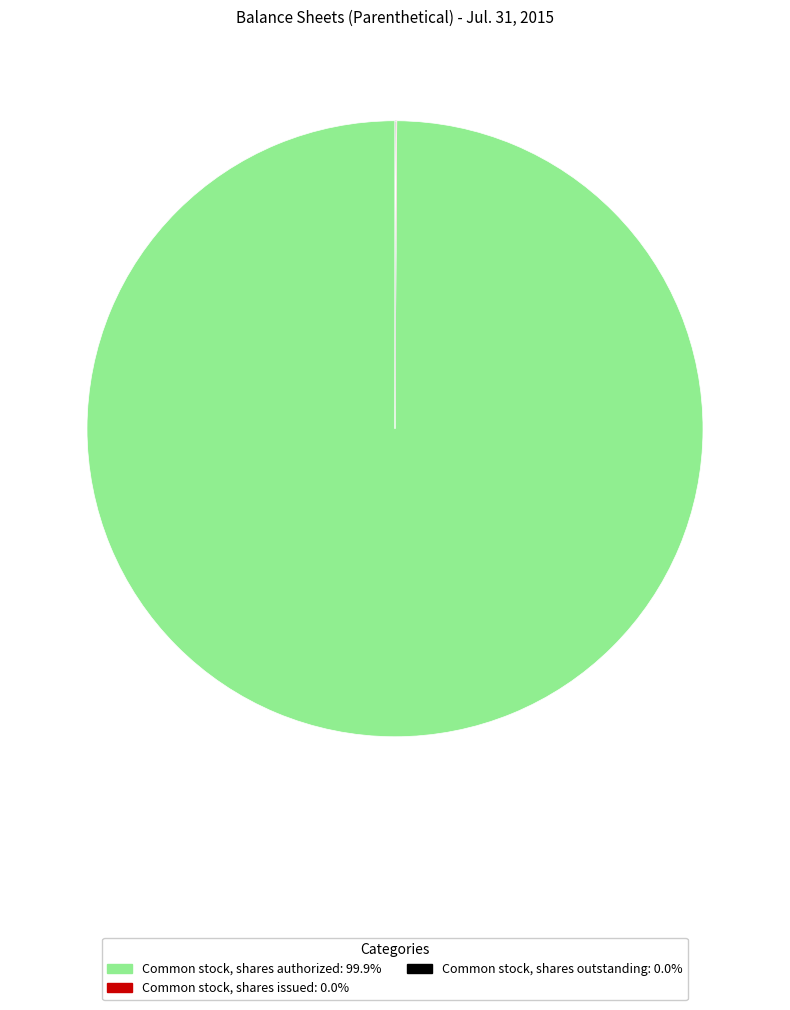

Which category accounts for the majority?

Common stock, shares authorized